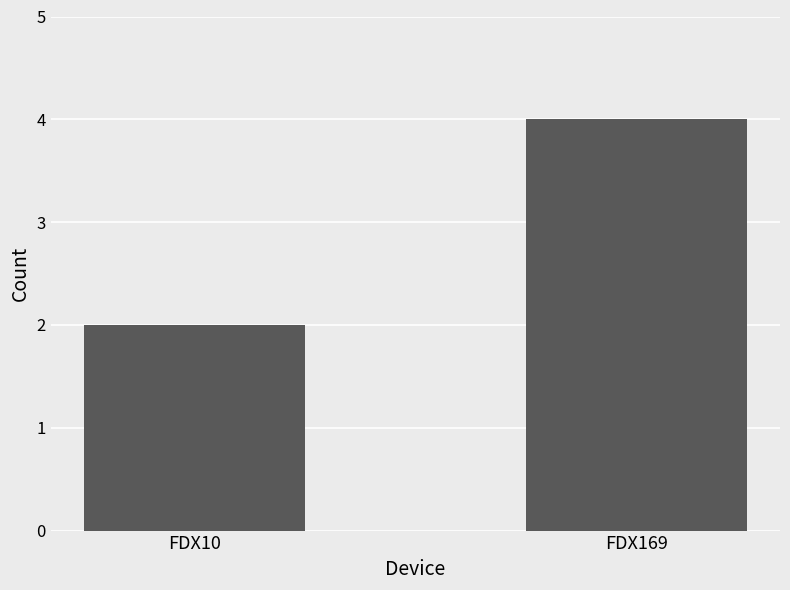

How many categories are shown in the chart?

2